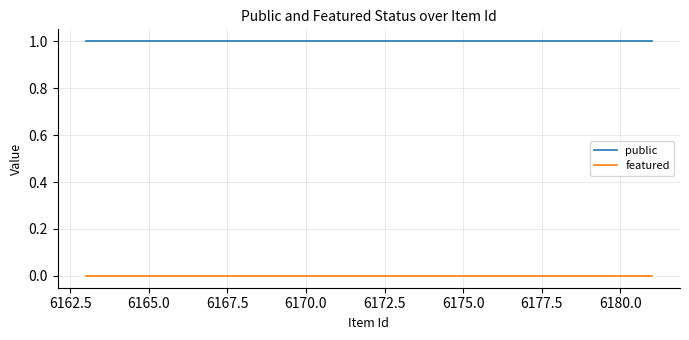

True or false: public and featured cross at least once.

False